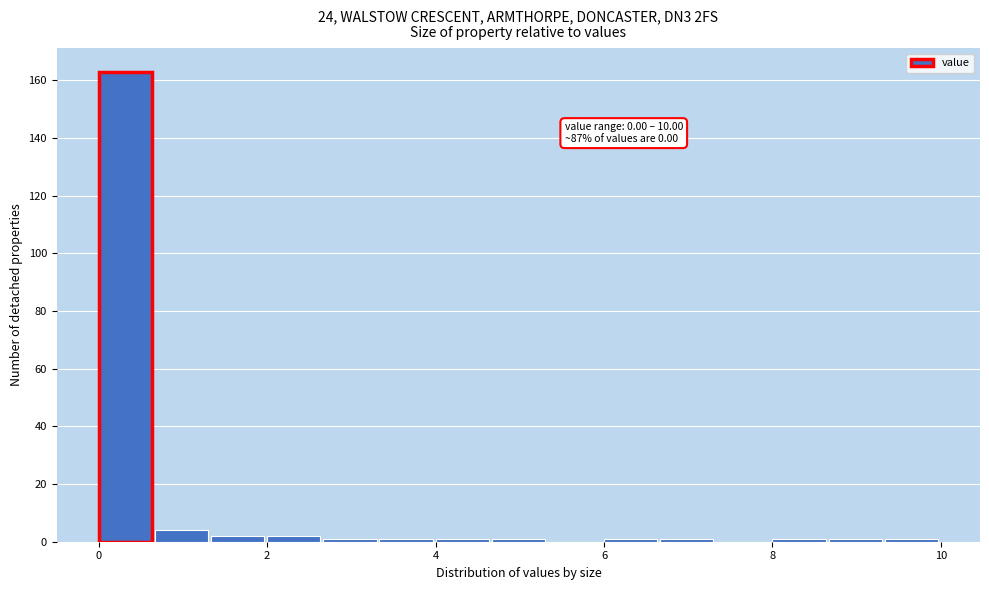

Read against the x-axis, roughly where is the centre of the tallest bar?

0.4